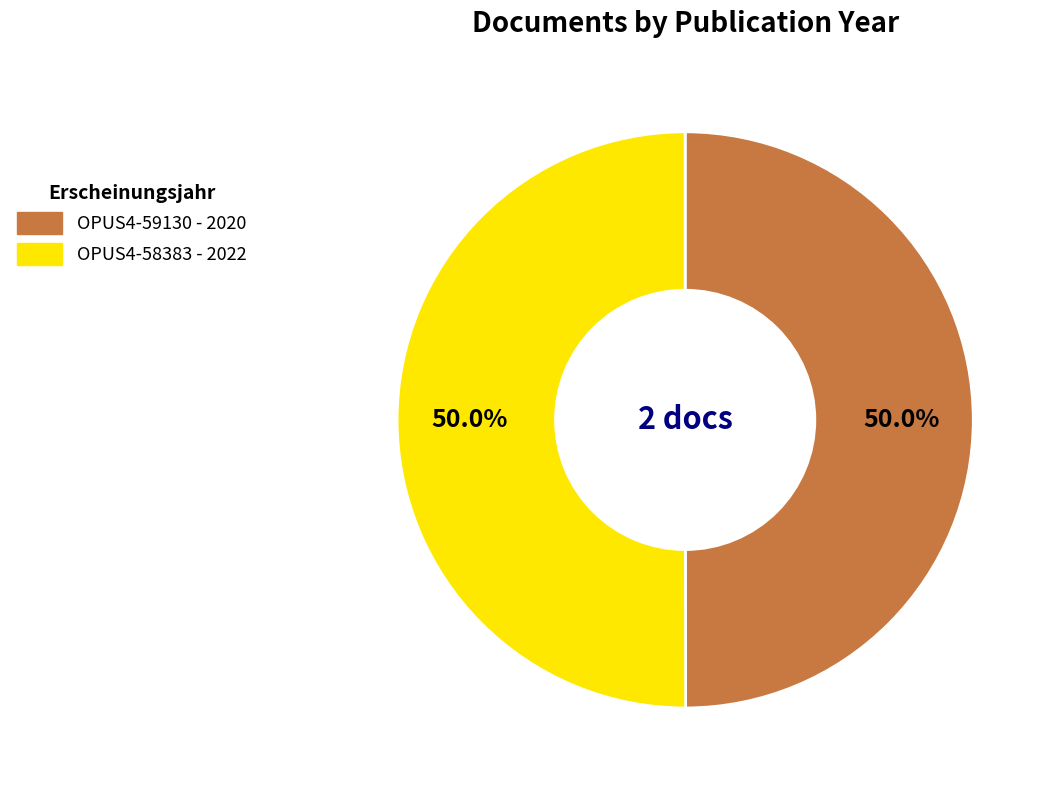

Approximately how many times larger is the value at OPUS4-58383 compared to OPUS4-59130?

1.0